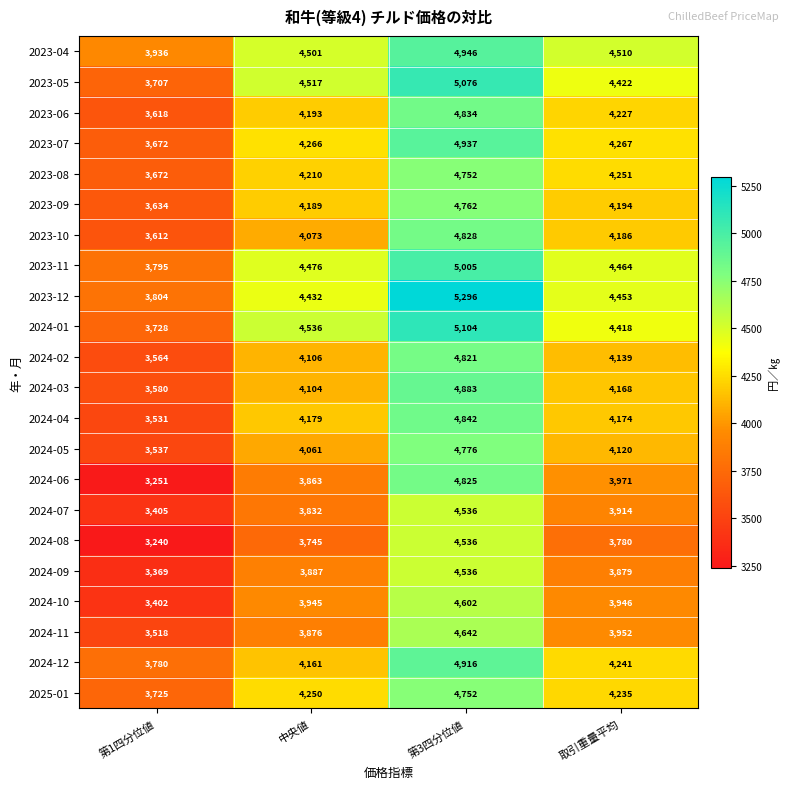

At how many categories does at least one series exceed 3650?

4